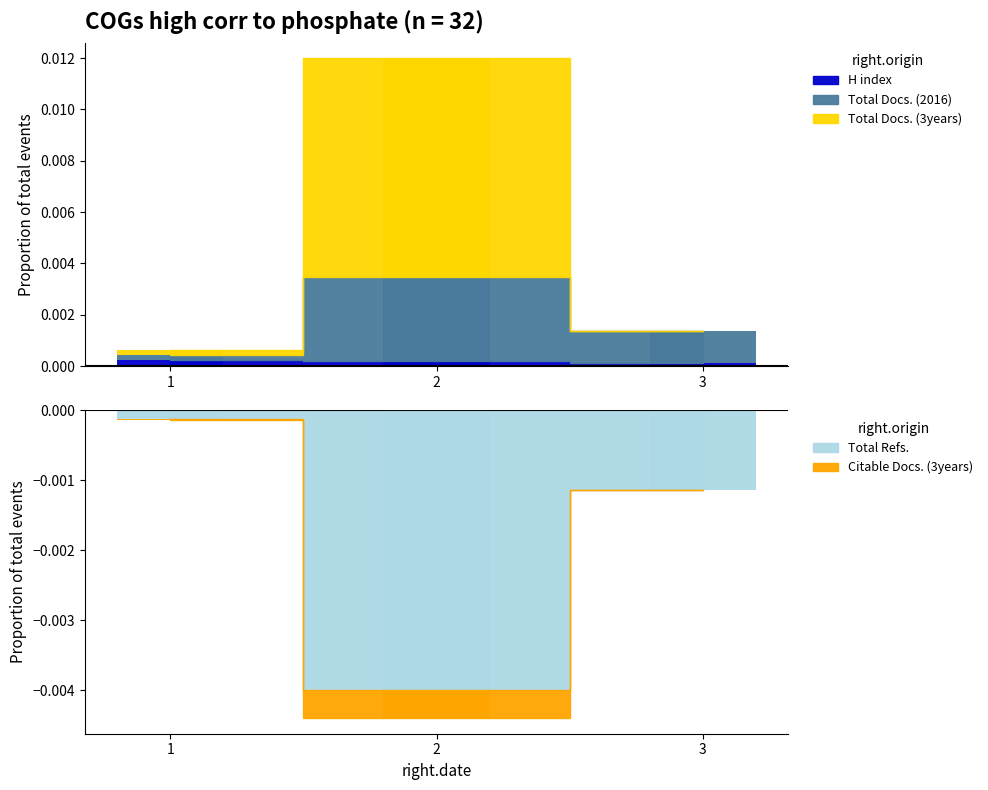

Which category has the highest value in the Total Docs. (3years) series?

2